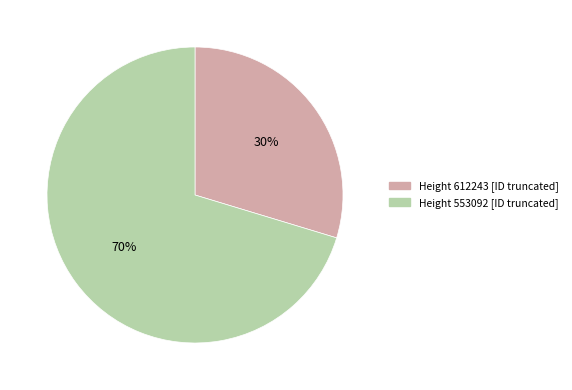

Does any single category account for the majority?

Yes